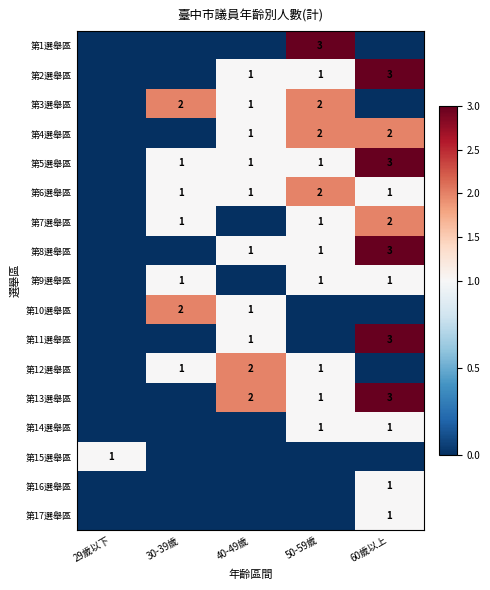

How many data points does each series have?

5